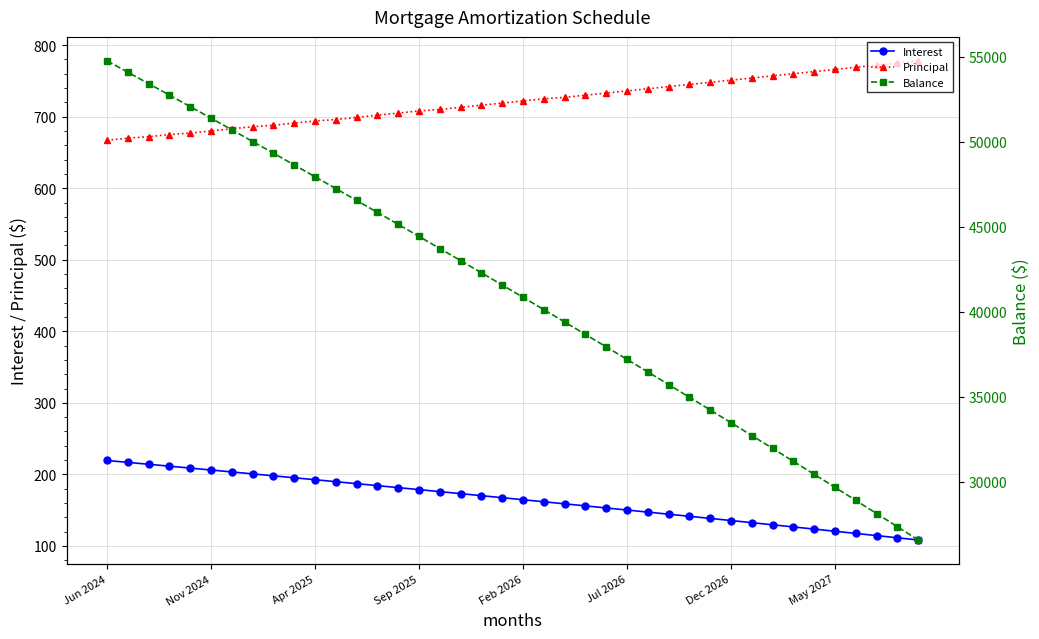

Read the Interest value at 38.

111.4